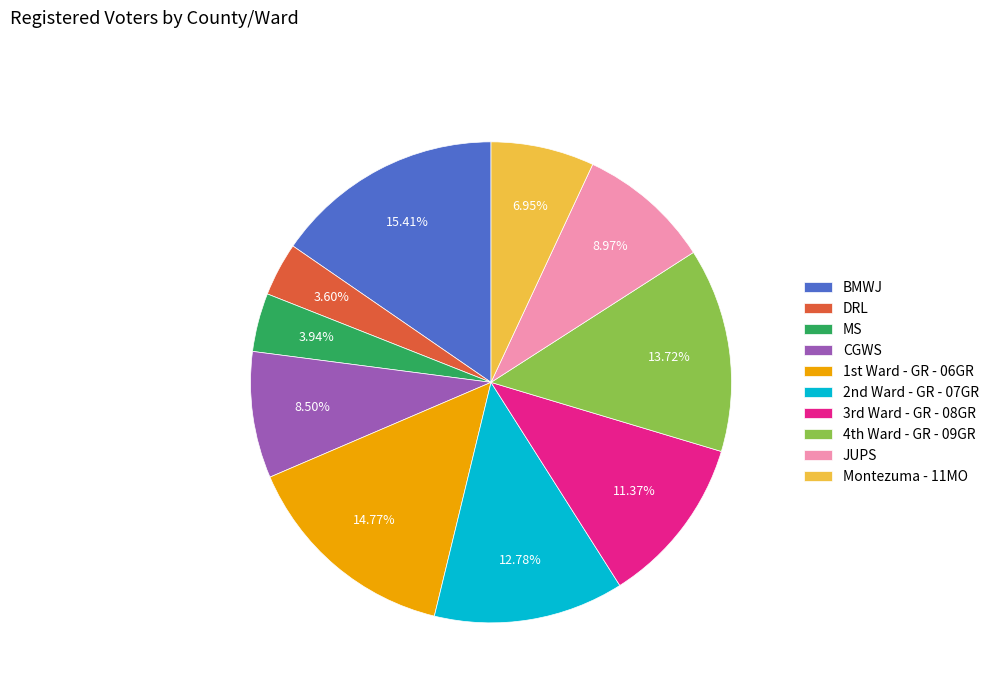

Which slice is the largest?

BMWJ